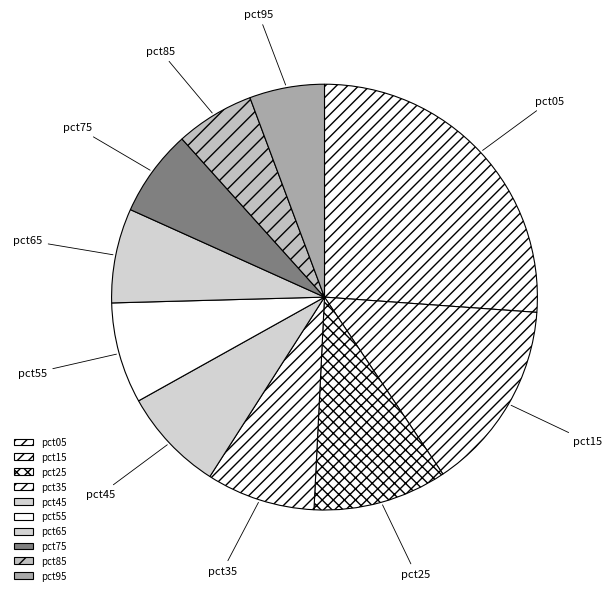

Which slice is the largest?

pct05